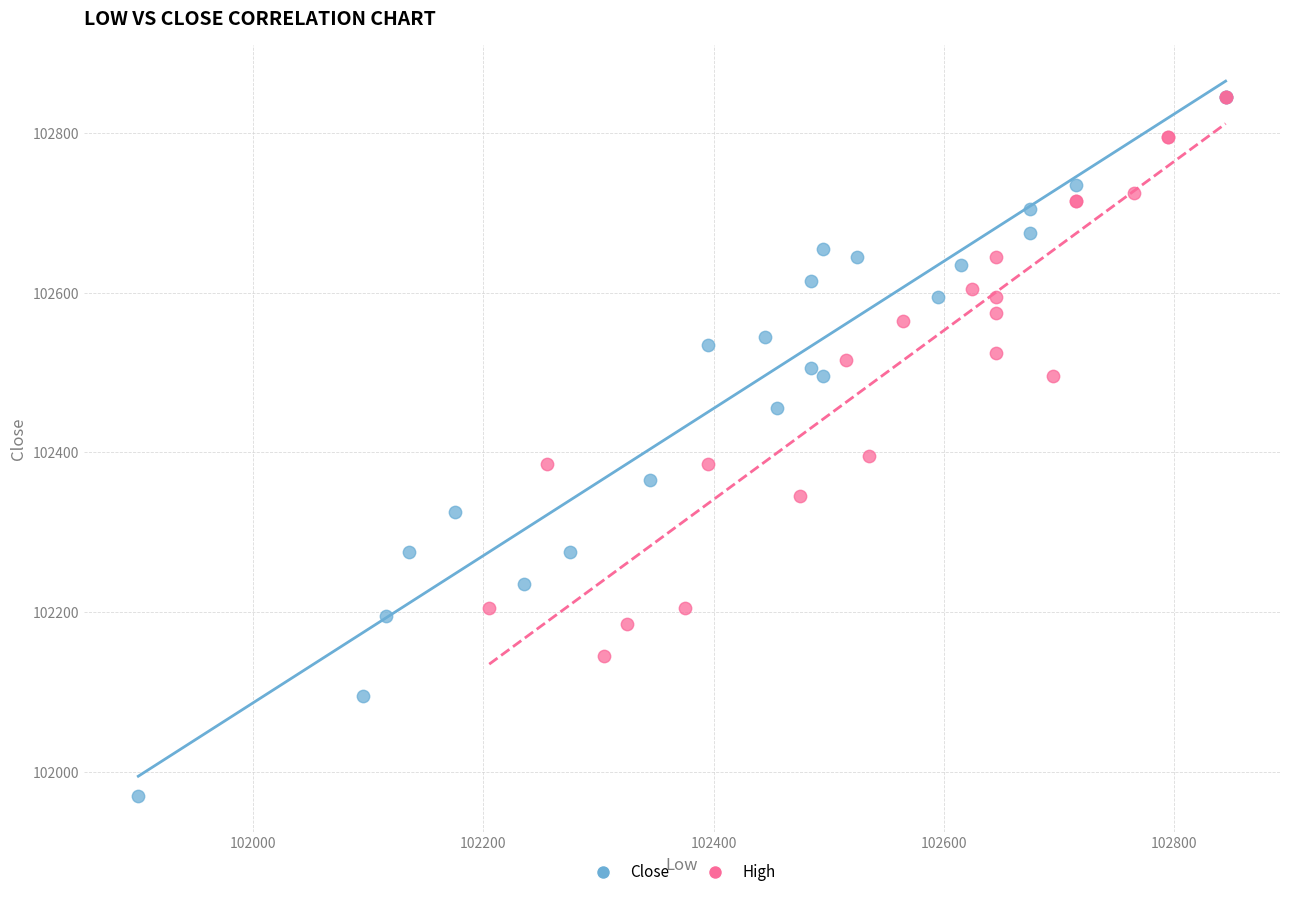

Which series has the largest Y range (max minus min)?

Close